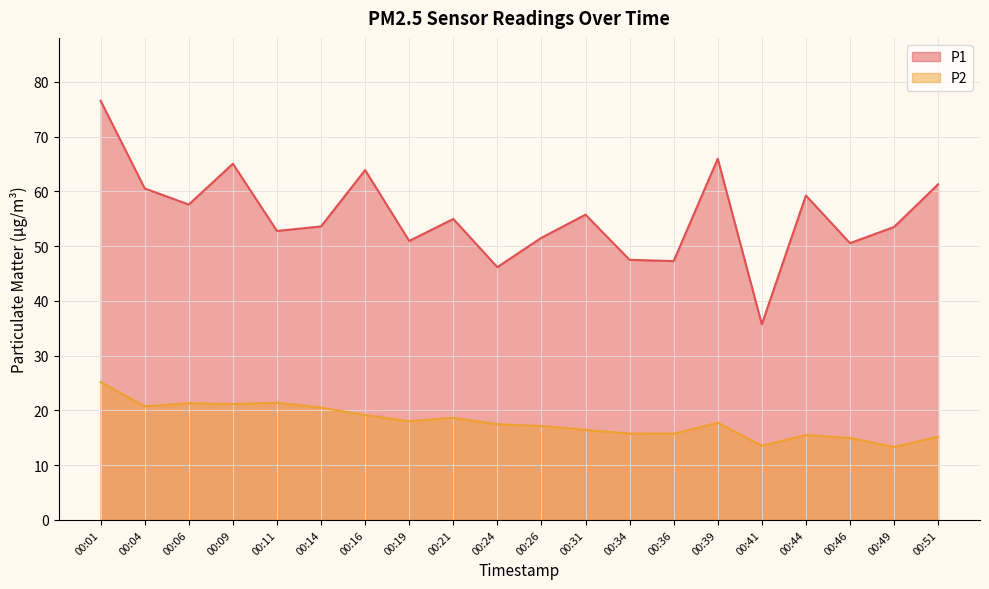

At 00:09, list the series in order from smallest to largest.

P2, P1